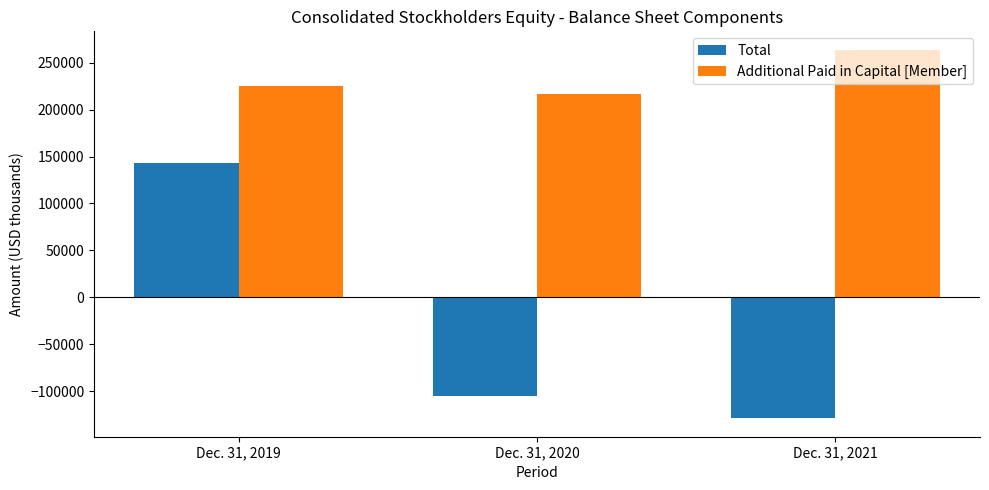

How many values in the Total series are below -105212?

1